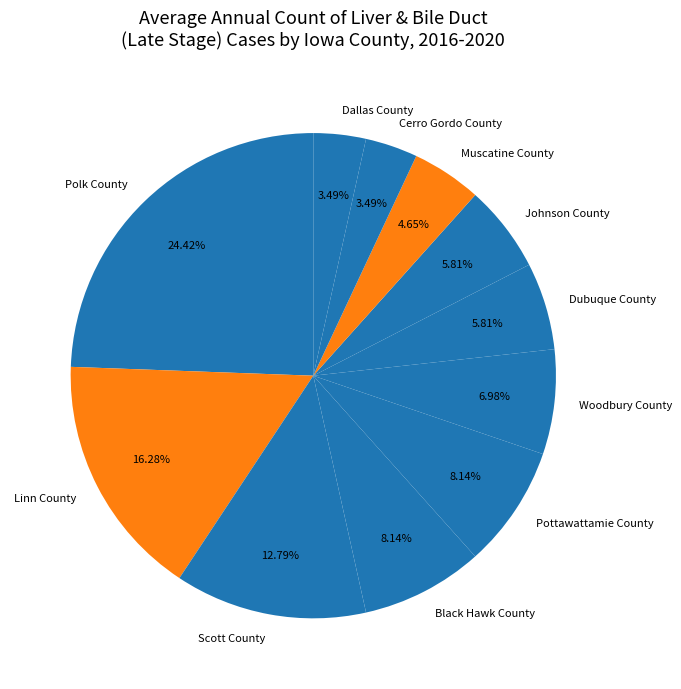

Between Cerro Gordo County and Scott County, which is larger?

Scott County